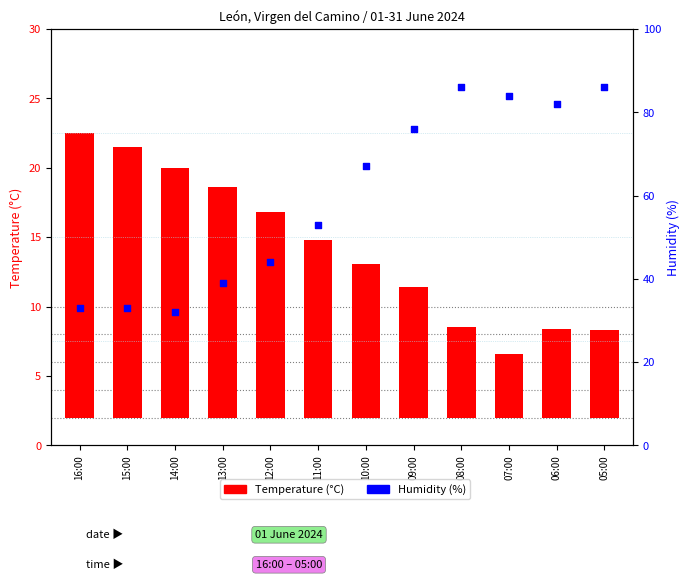

Which series has the widest spread of Y values?

Humidity (%)